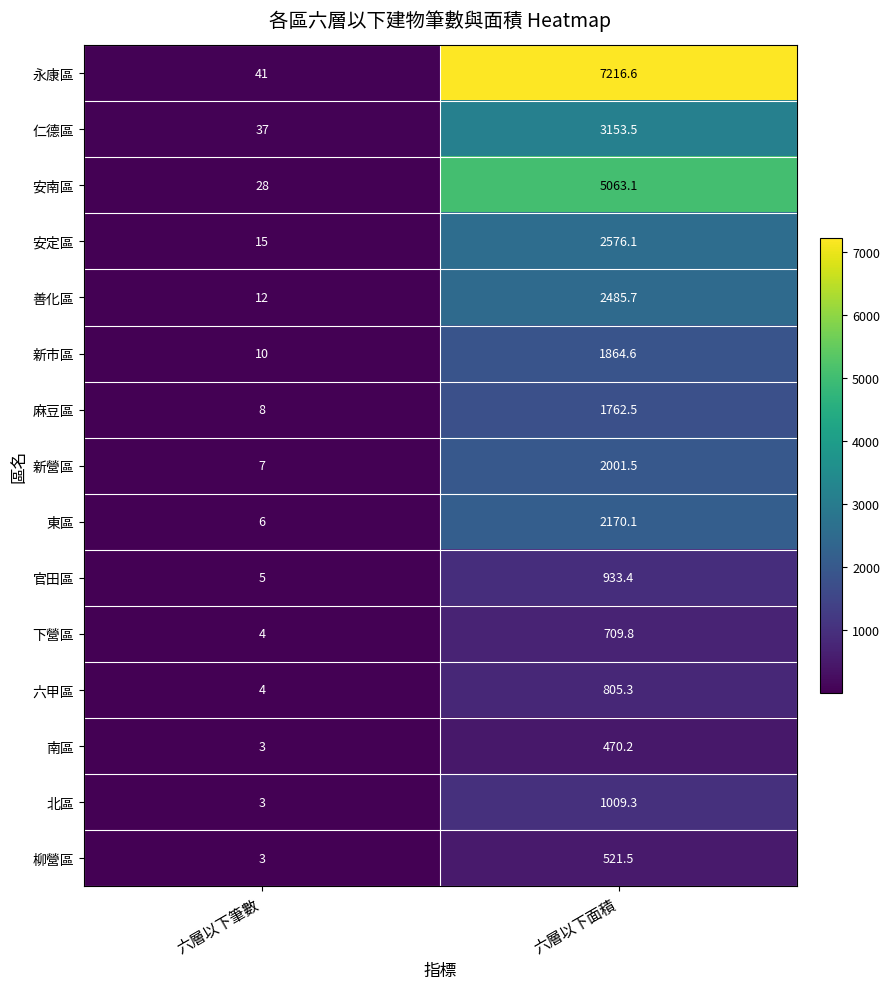

What is the sum of the 官田區 values at 六層以下面積 and 六層以下筆數?

938.4